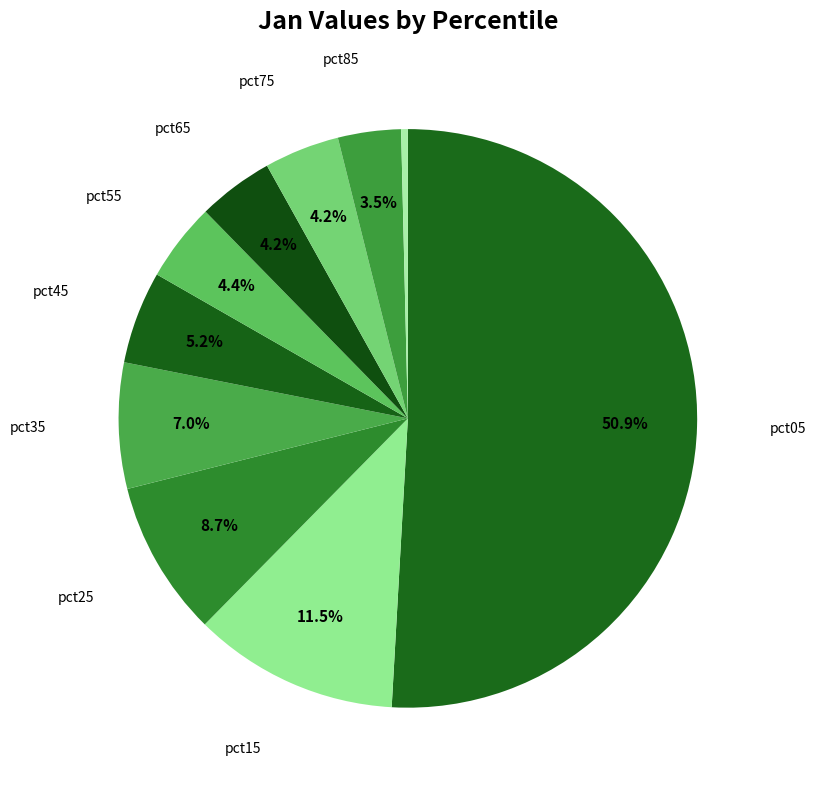

How many segments does this pie chart have?

10